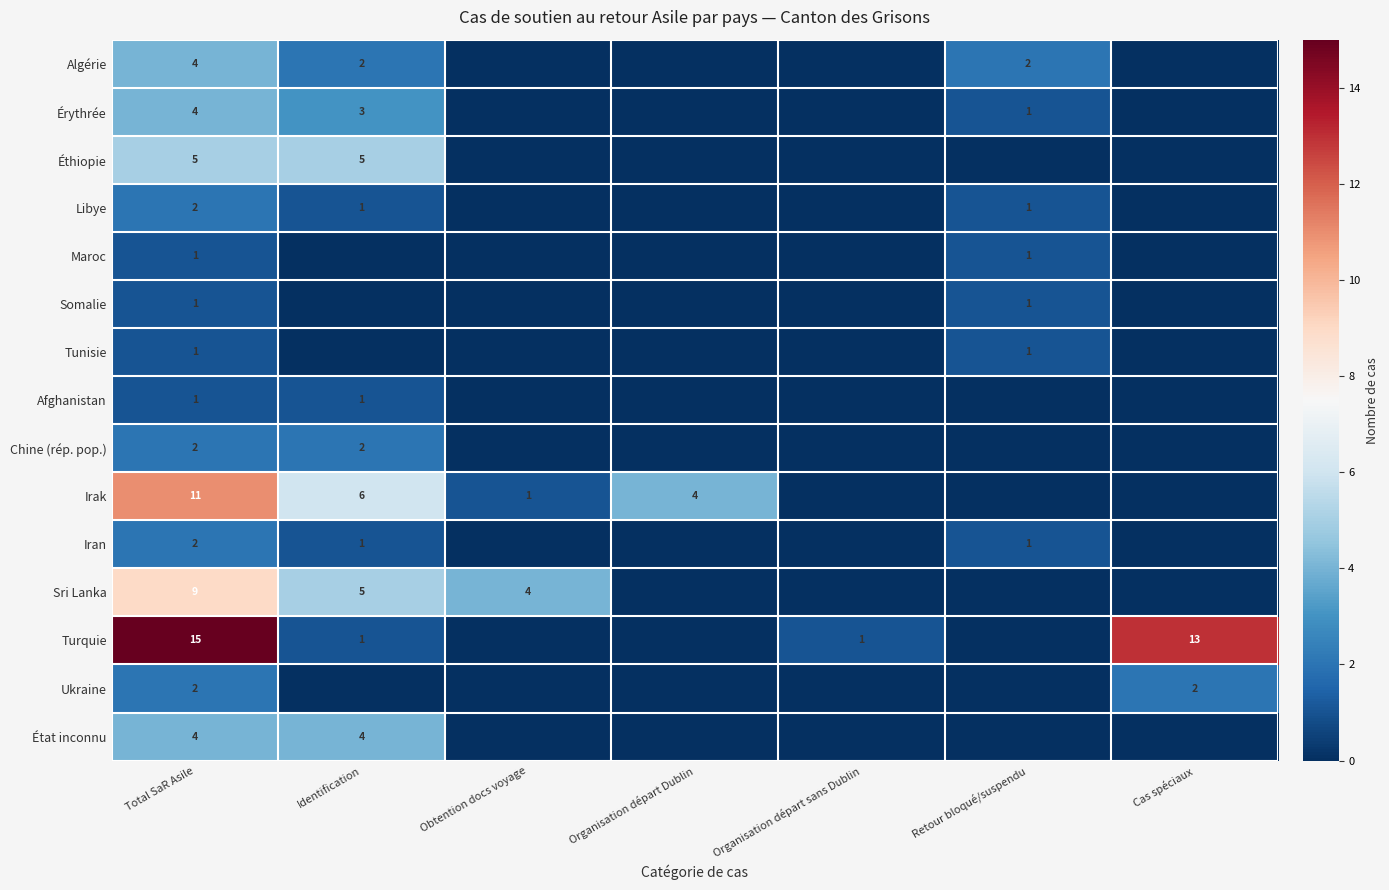

The value of Irak at Obtention docs voyage is 1. True or false?

True